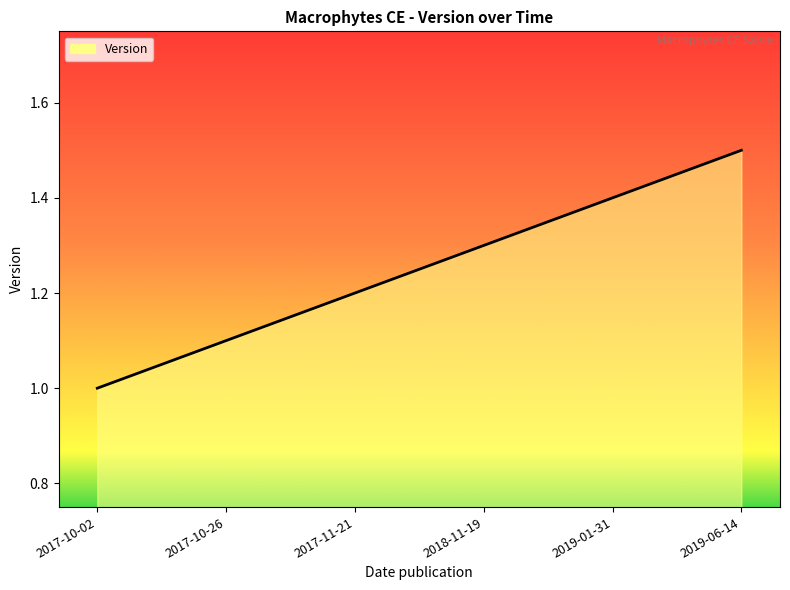

What position from the left is 2017-11-21?

3